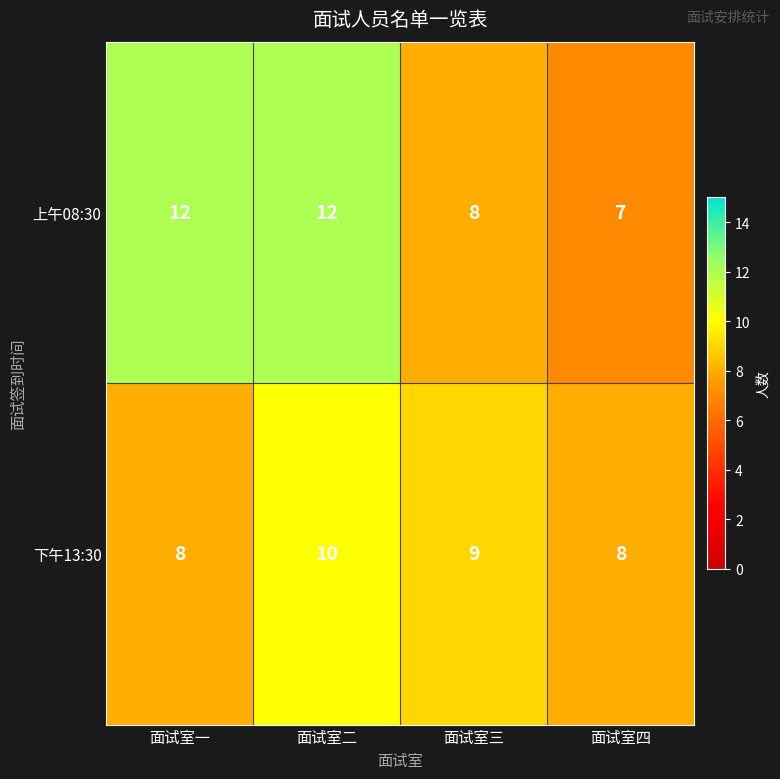

Which series has the largest total across all categories?

上午08:30